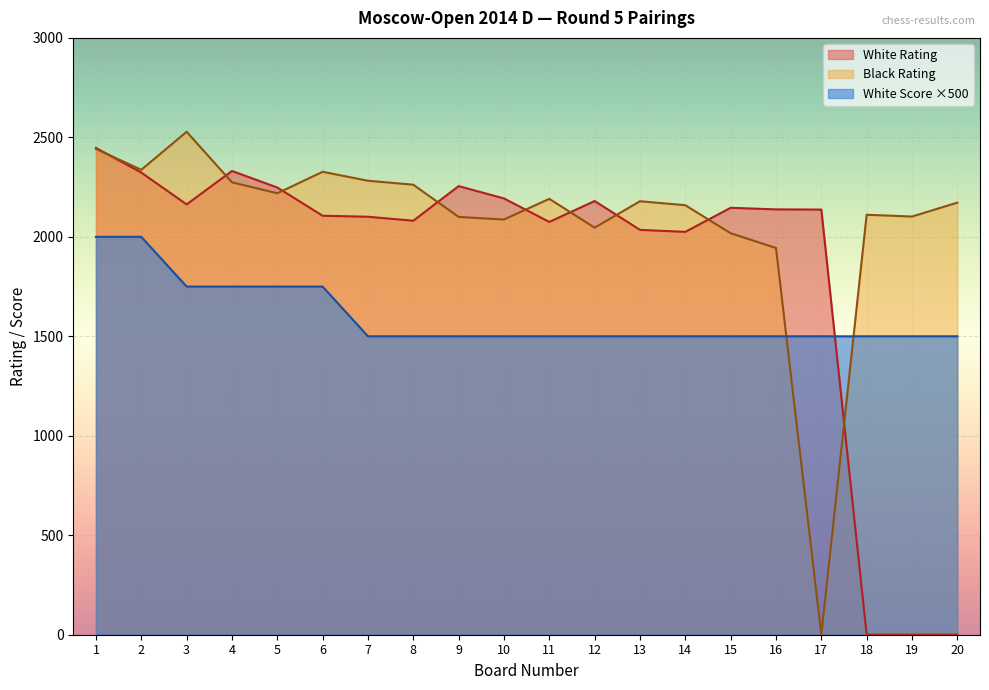

What is the value of the Black Rating point at the 13th from the left?

2179